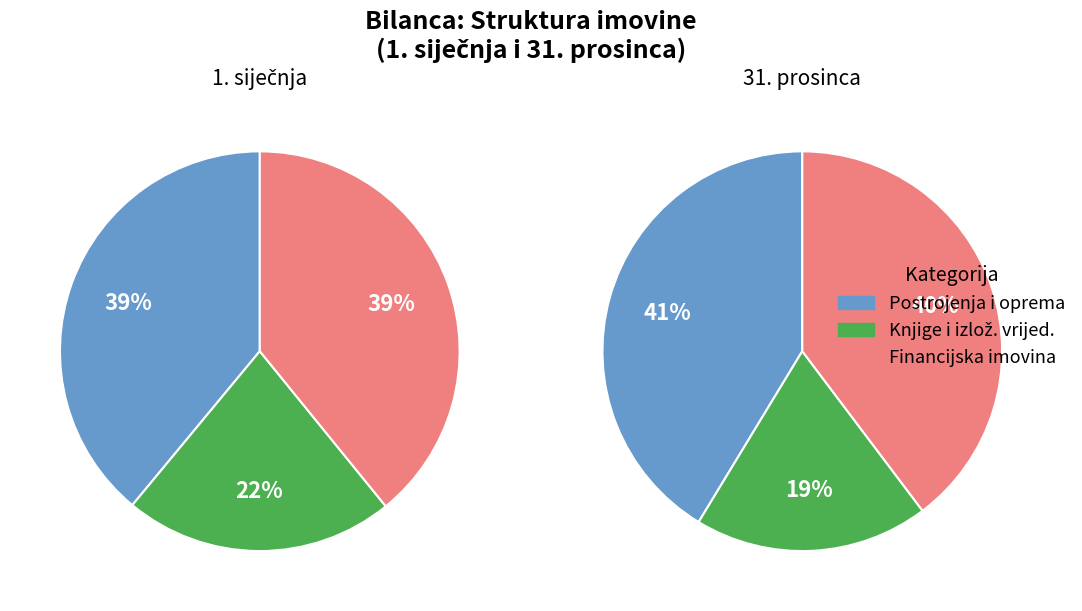

Between Financijska imovina and Knjige i izložbene vrijednosti, which is larger?

Financijska imovina